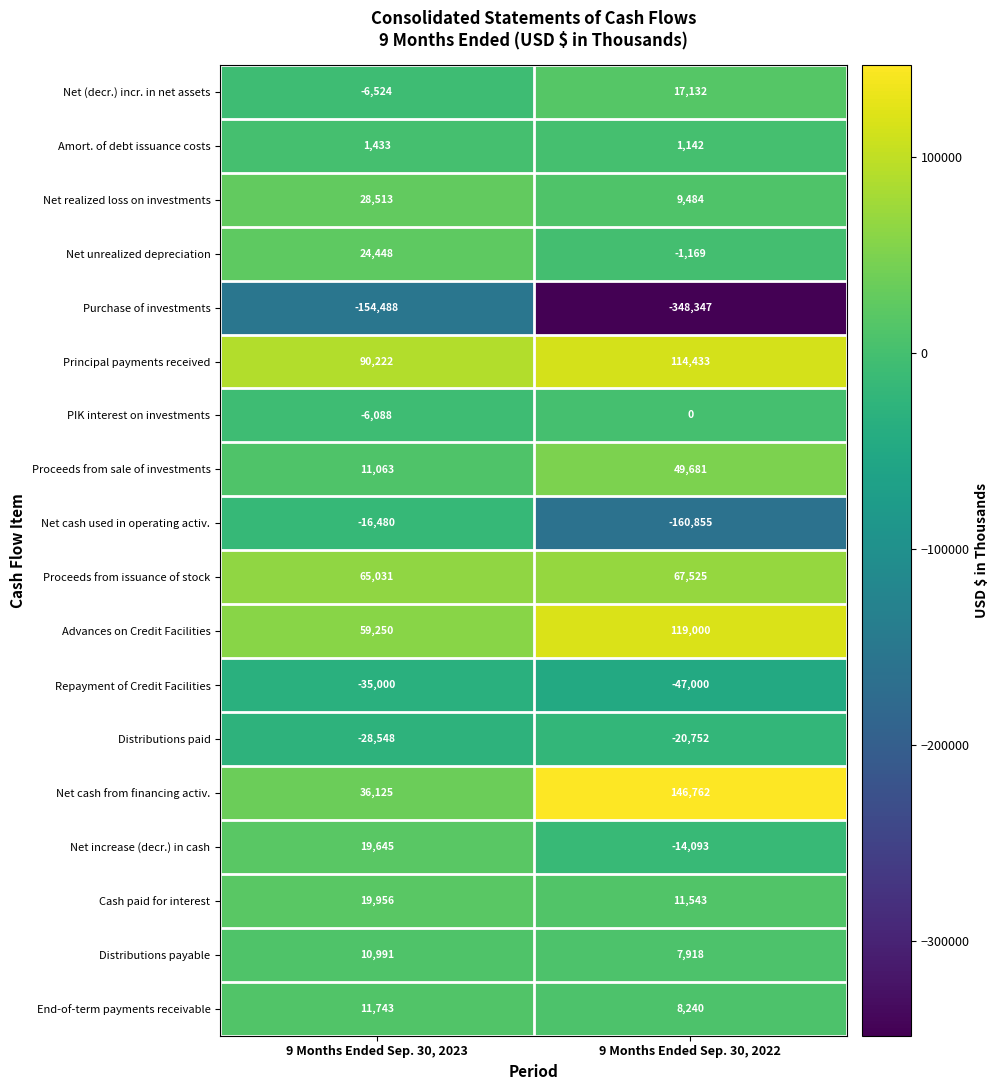

What is the total value across all series at 9 Months Ended Sep. 30, 2023?

131292